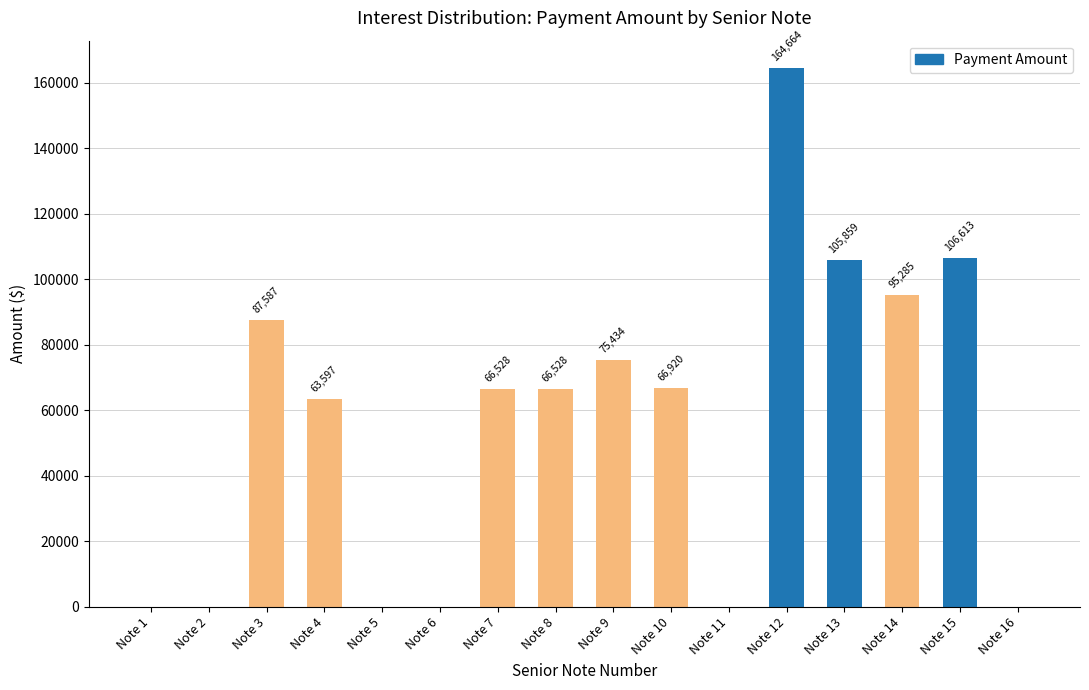

Where is the data nearest to the value 82331?

Note 3